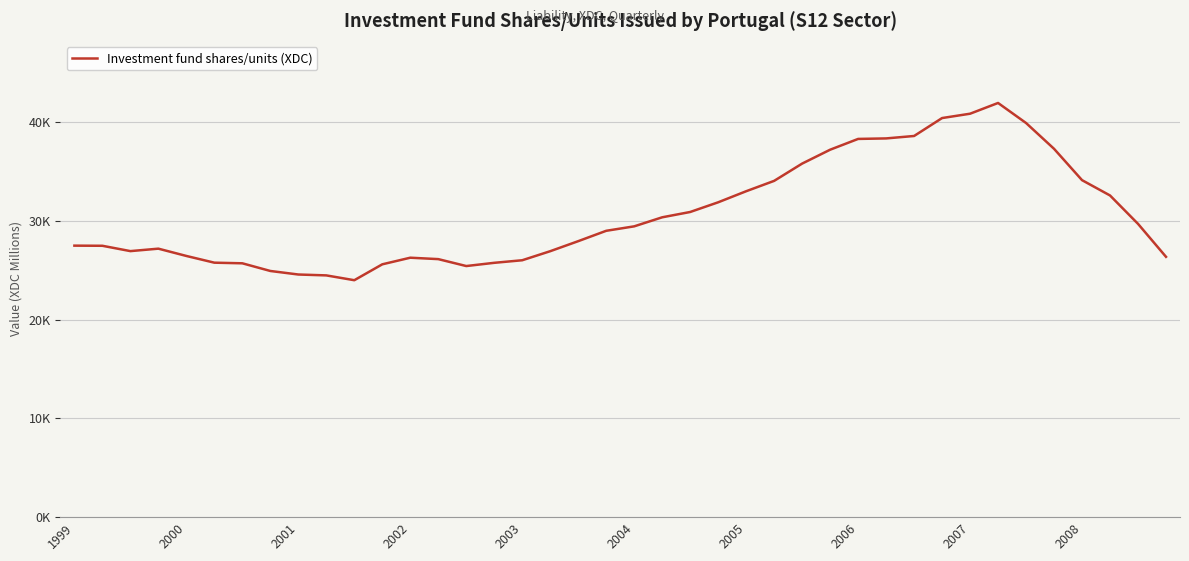

What is the difference between the maximum and minimum values?

17939.5